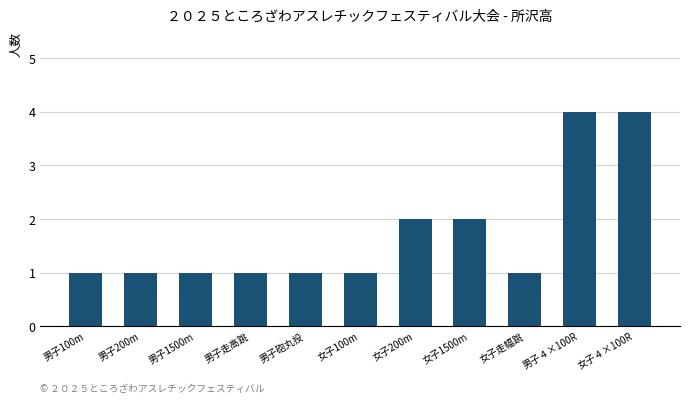

What is the value of the 3rd bar from the left?

1